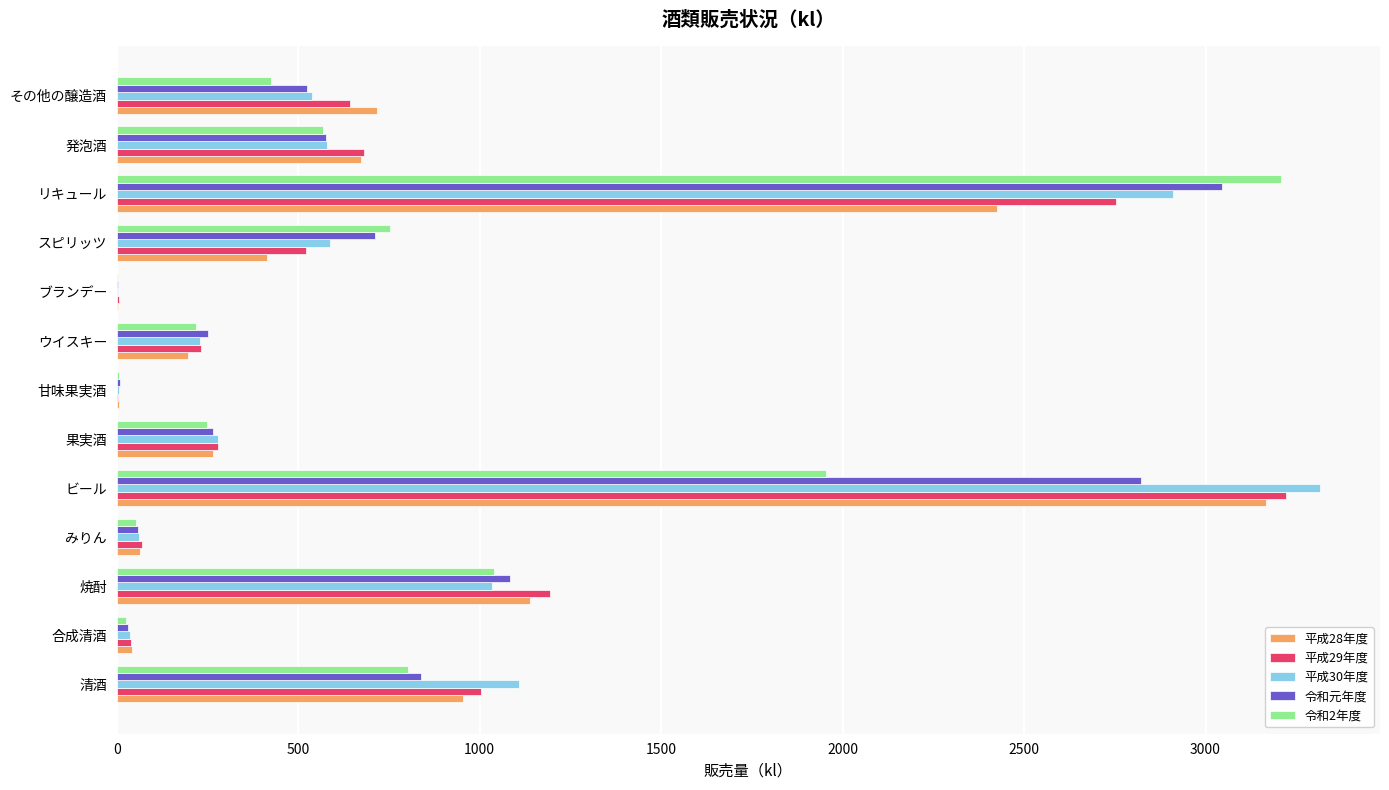

Where is 令和元年度 nearest to the value 1523?

焼酎